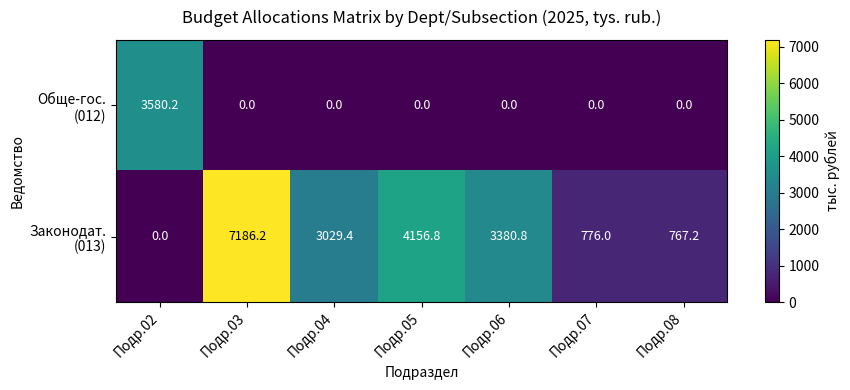

What is the greatest value displayed?

7186.2